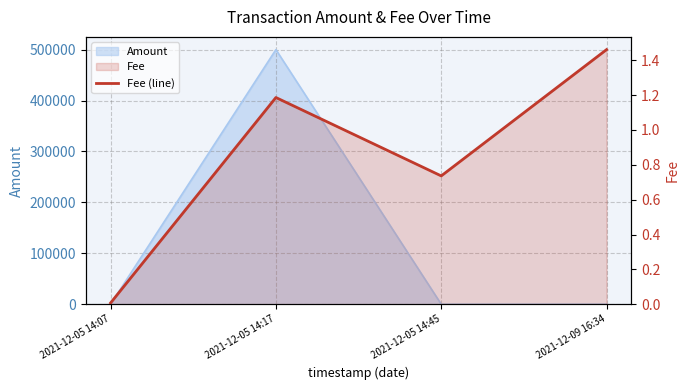

Reading left to right, what are all the values shown in this chart?

2021-12-05 14:07=0.0	2021-12-05 14:17=1.2	2021-12-05 14:45=0.7	2021-12-09 16:34=1.5